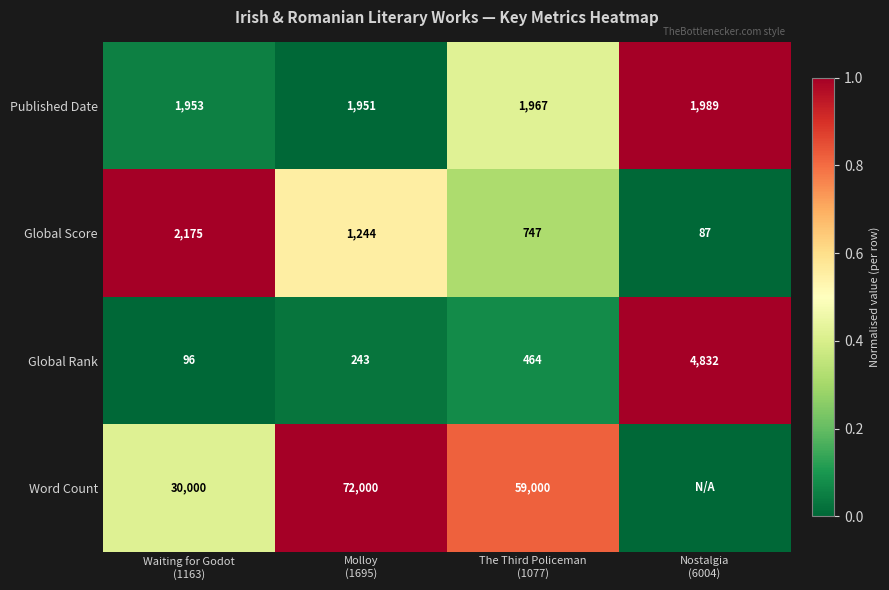

What is the sum of all Global Rank values?

5635